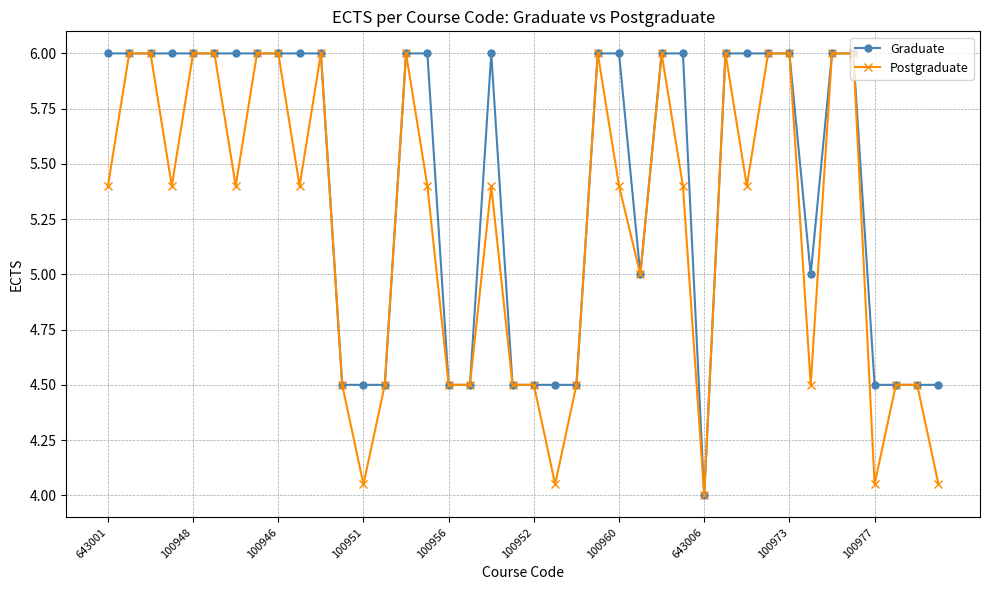

What are all the series names shown in the legend?

Graduate, Postgraduate